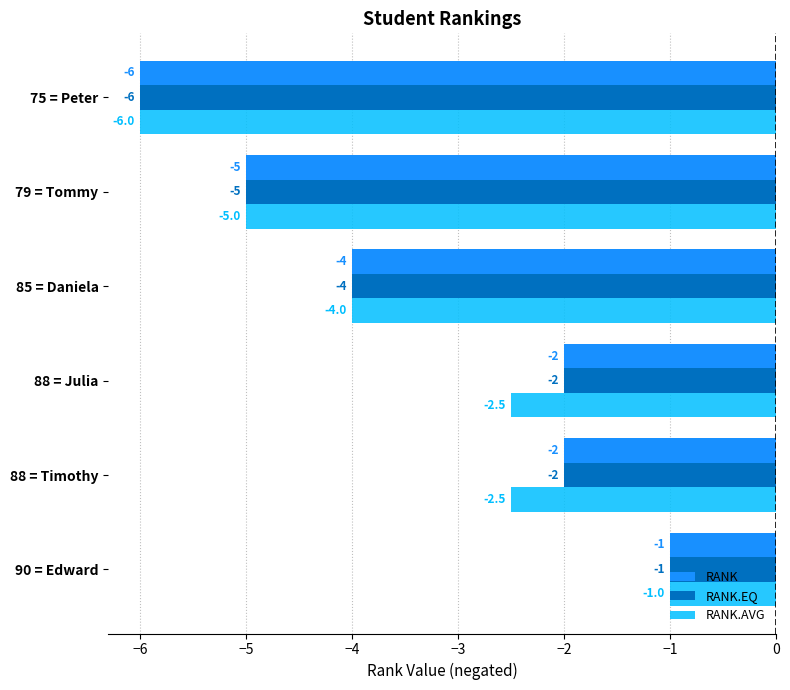

What is the total value across all series at 79 = Tommy?

-15.0